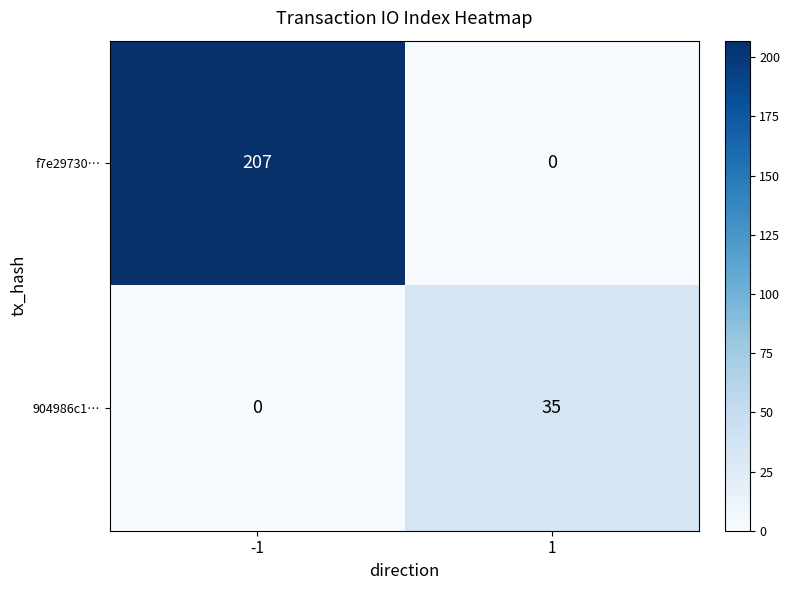

Reading left to right, what are all the values shown in this chart?

f7e29730…: -1=207	1=0
904986c1…: -1=0	1=35